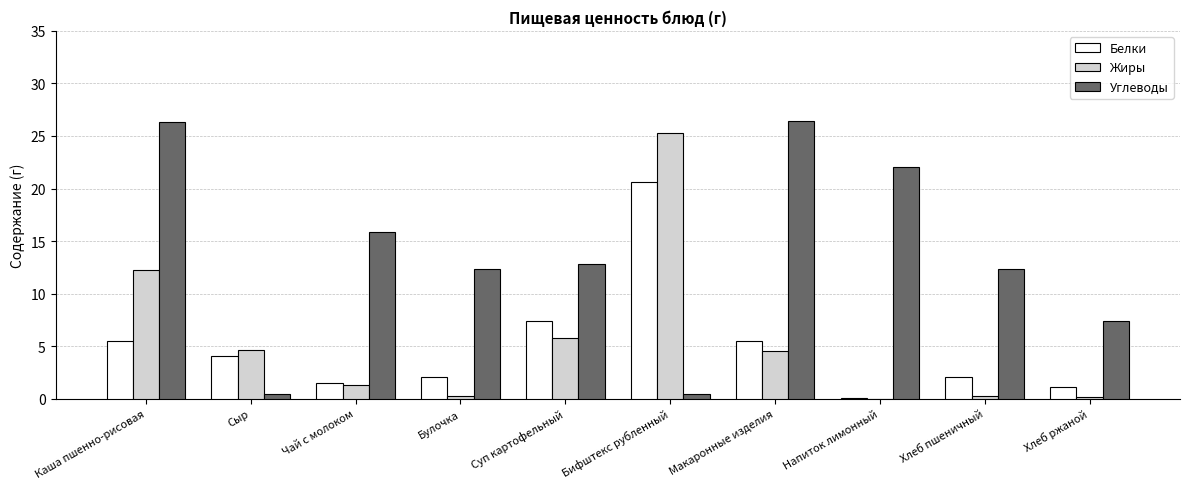

What is the average value of the Белки series?

5.0